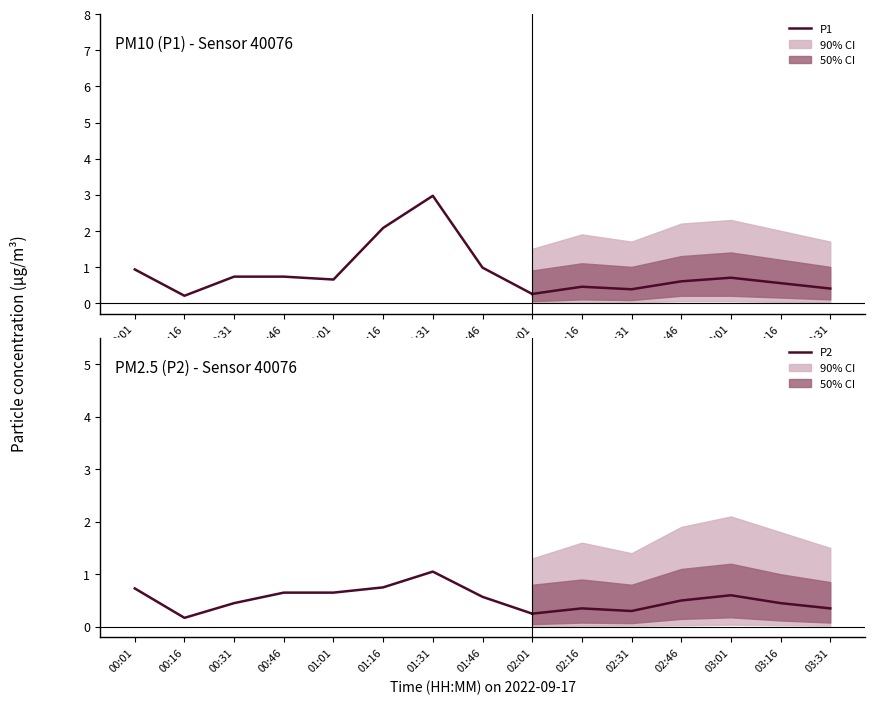

How many lines are shown in the chart?

2